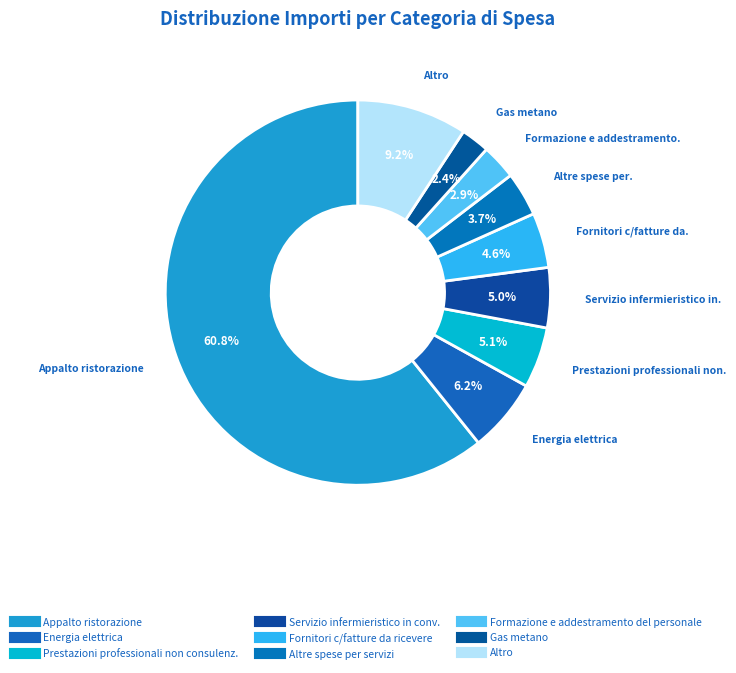

How many segments does this pie chart have?

9